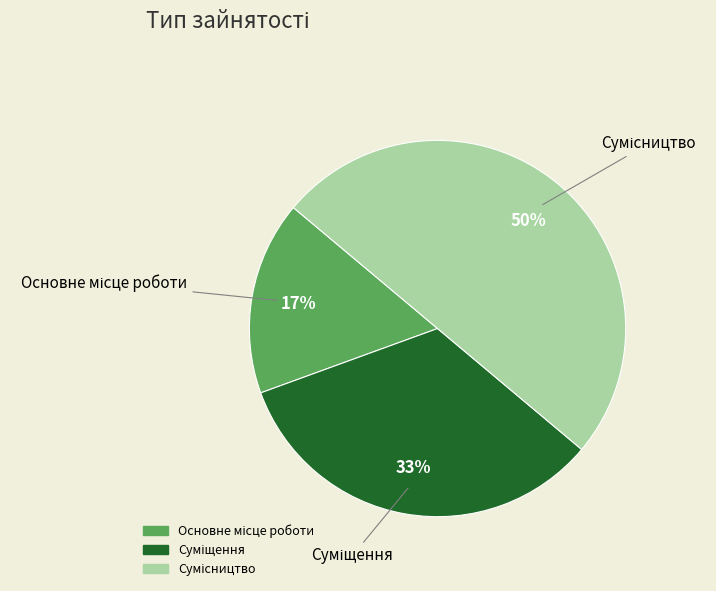

To the nearest percent, what is the average slice percentage?

33%